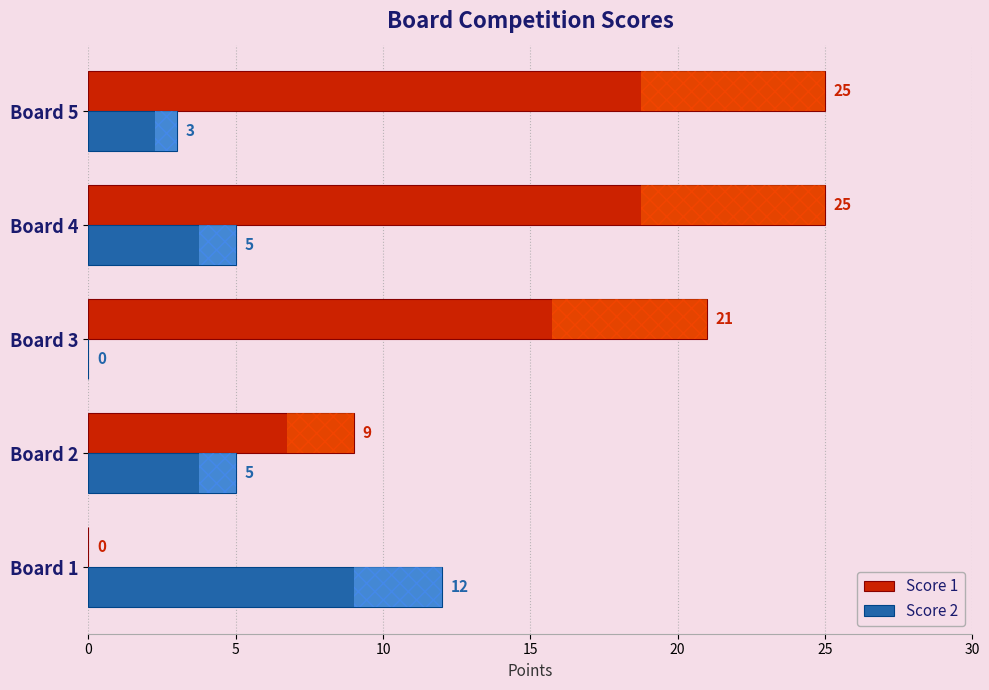

How many series are shown in this chart?

2